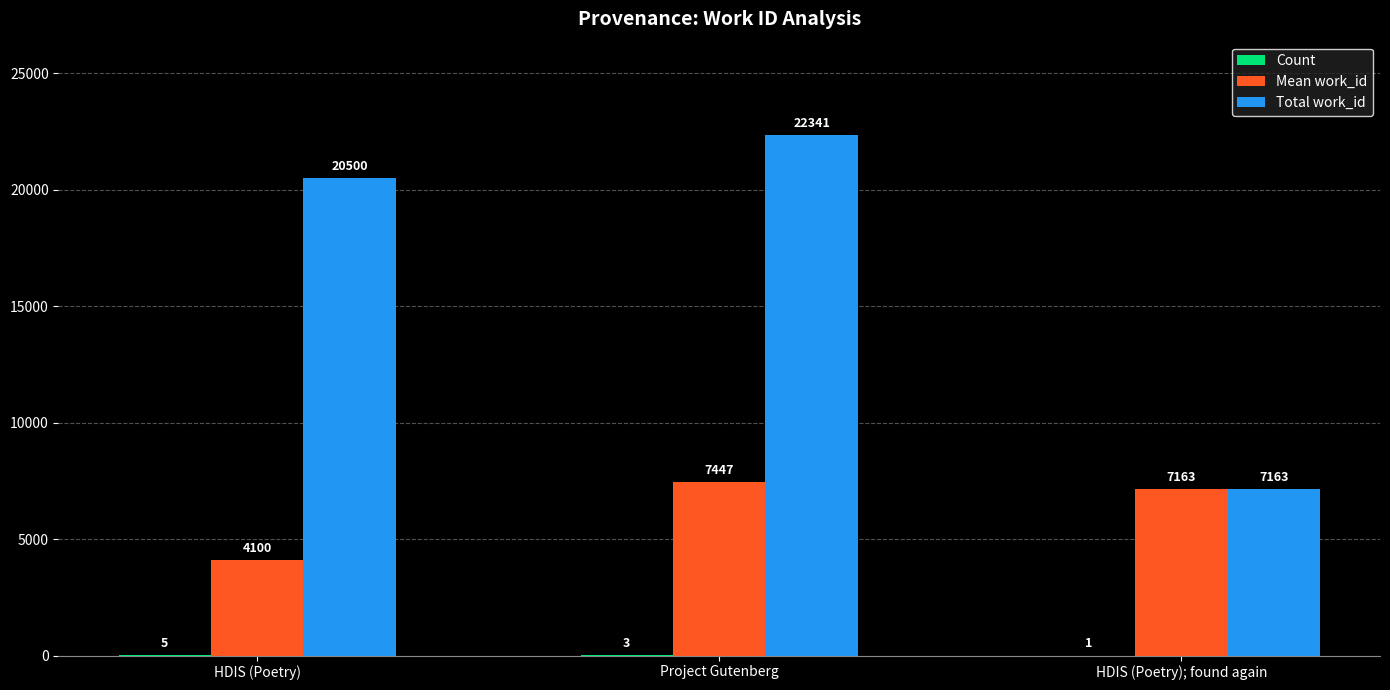

The value of Total work_id at Project Gutenberg is 22341. True or false?

True